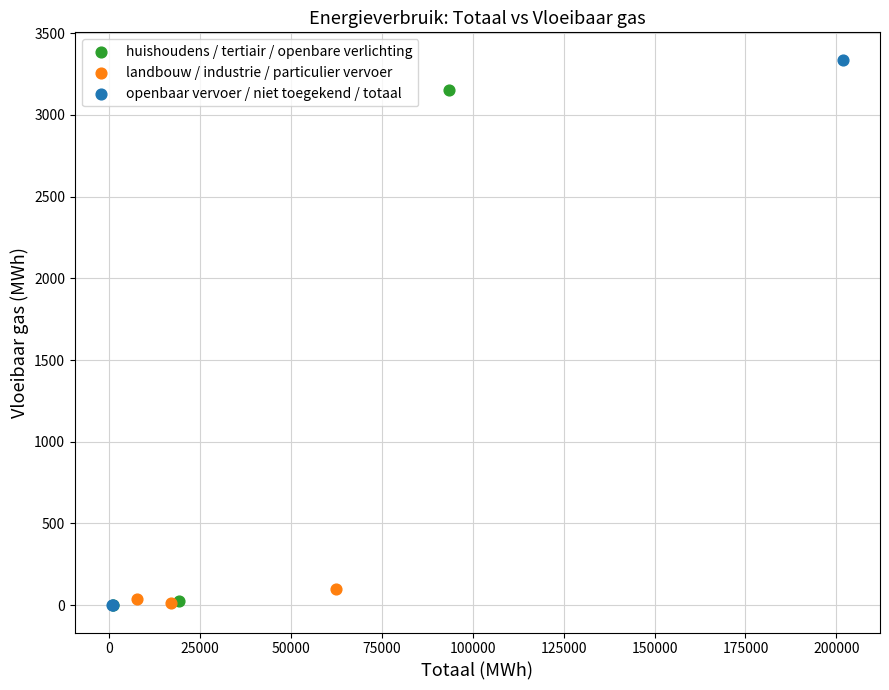

What are all the series names shown in the legend?

huishoudens / tertiair / openbare verlichting, landbouw / industrie / particulier vervoer, openbaar vervoer / niet toegekend / totaal